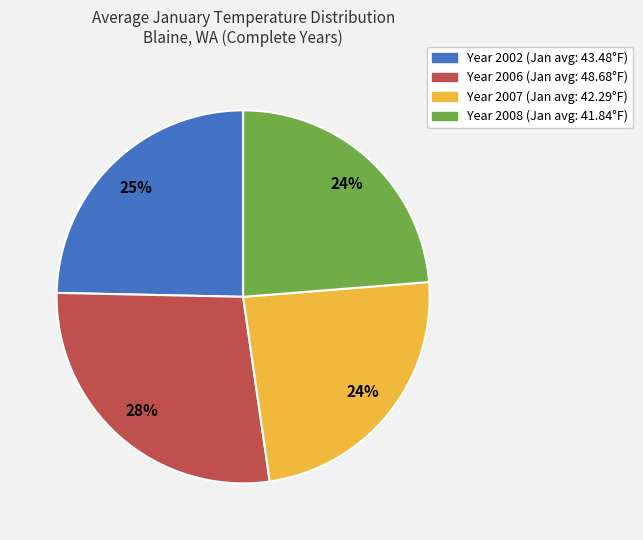

Is there any slice that represents more than half of the pie?

No